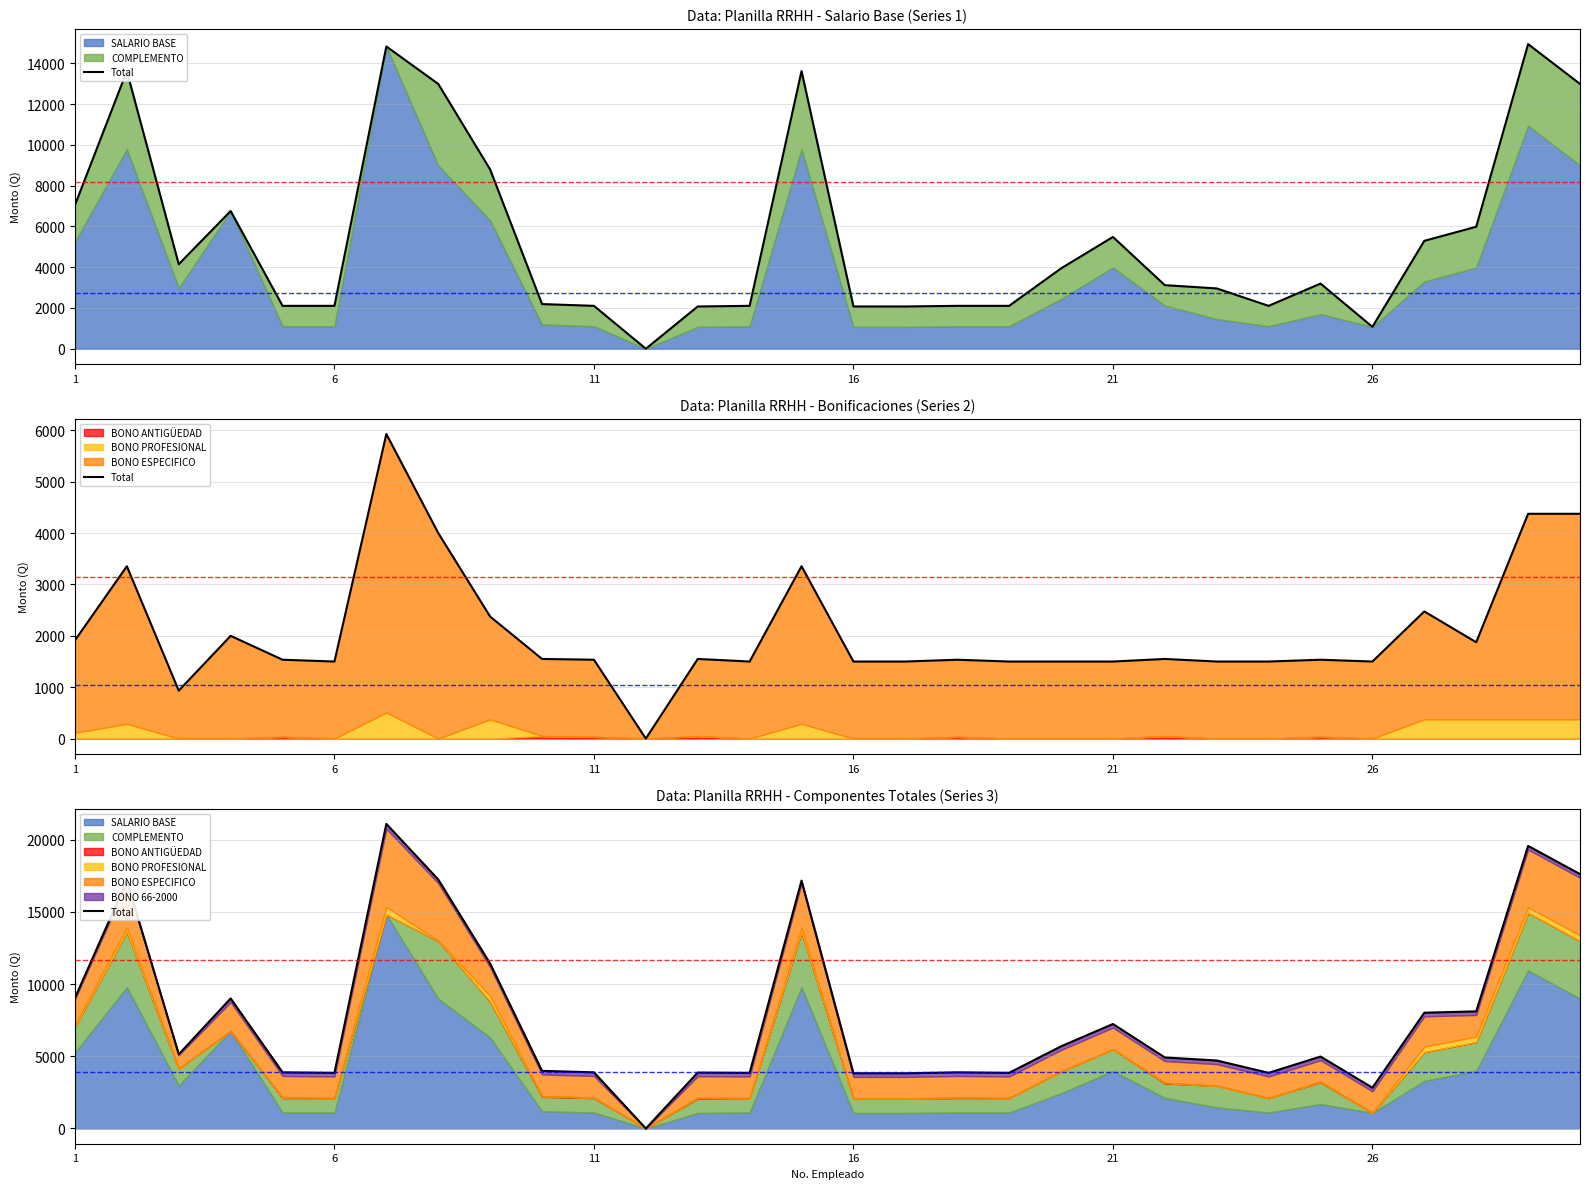

What is the difference between the maximum and minimum values?

21100.2